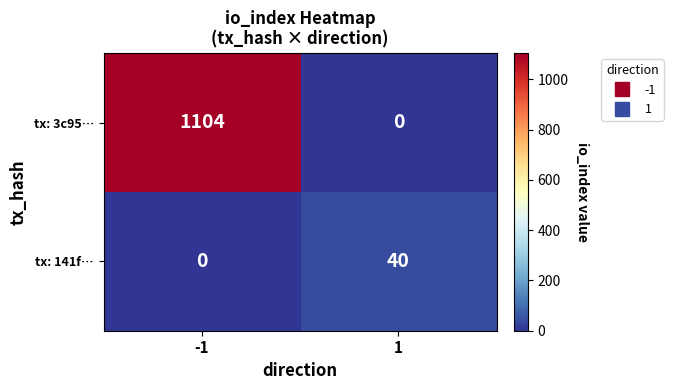

Reading right to left, transcribe all the data shown in this chart.

tx: 3c95…: 1=0	-1=1104
tx: 141f…: 1=40	-1=0